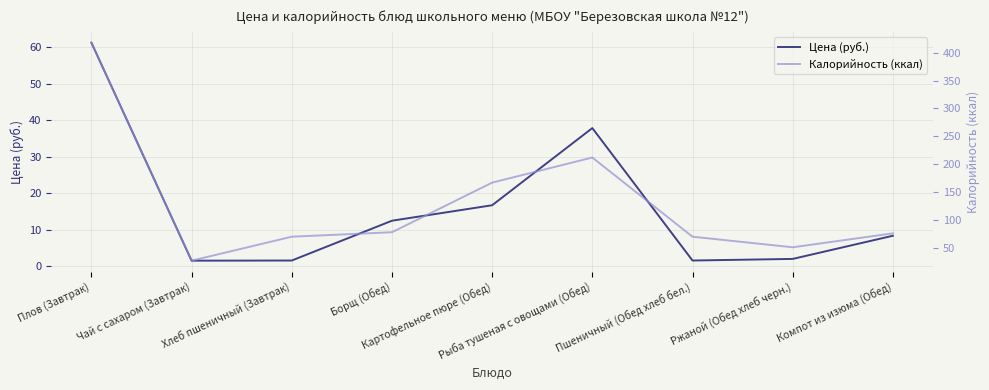

How many lines are shown in the chart?

2